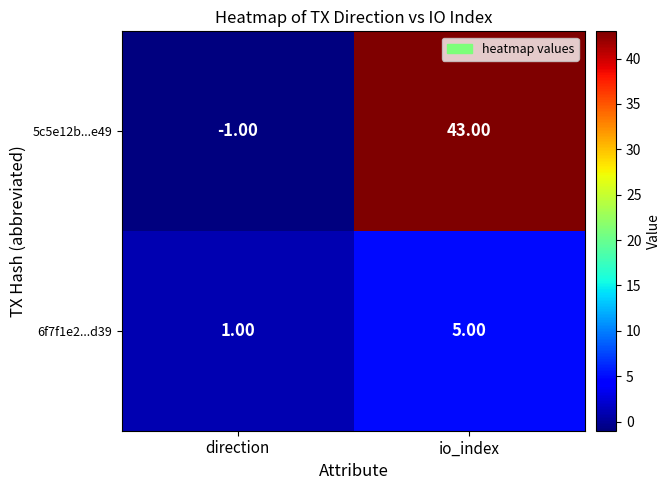

Is the value of 5c5e12b...e49 at direction greater than the value of 6f7f1e2...d39 at direction?

No